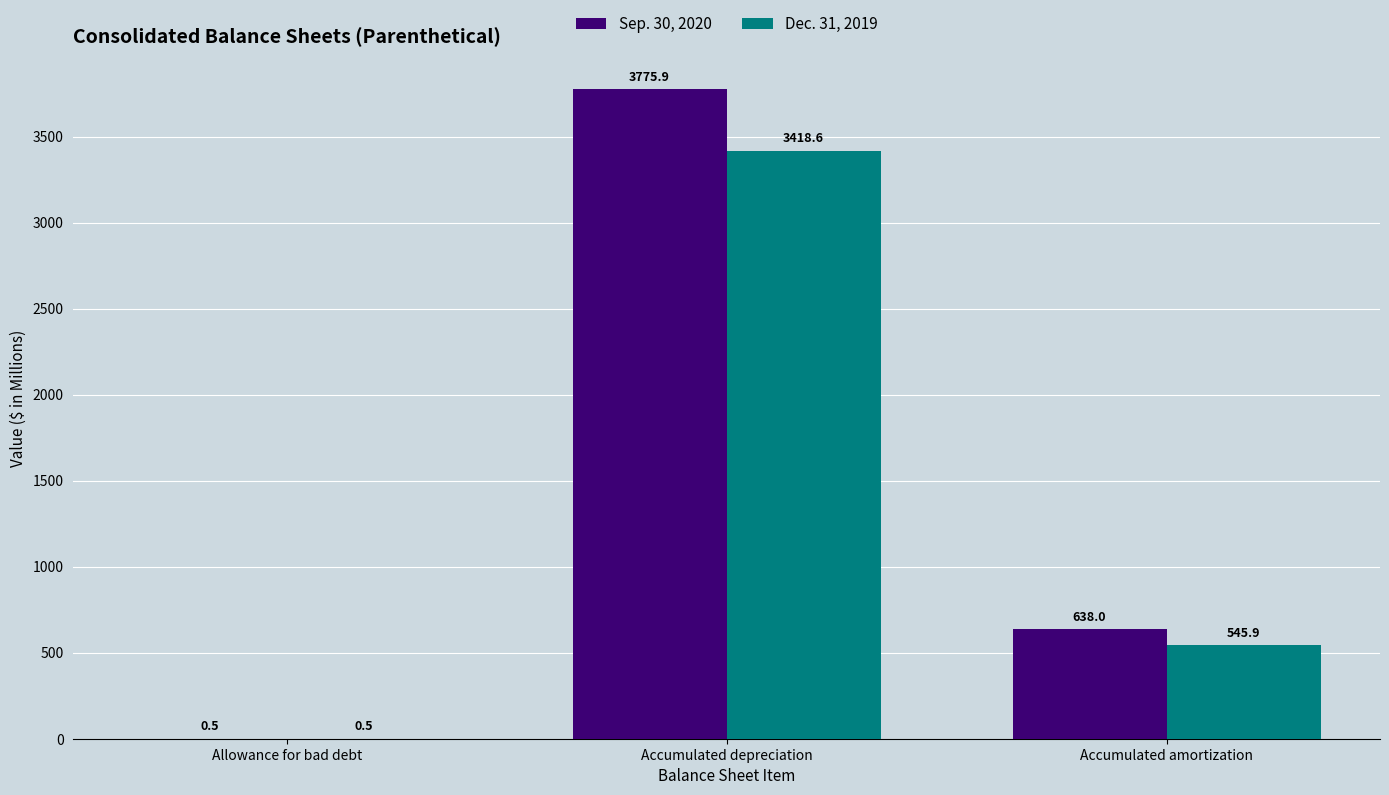

Is it true that Dec. 31, 2019 equals 348.2 at Accumulated amortization?

False